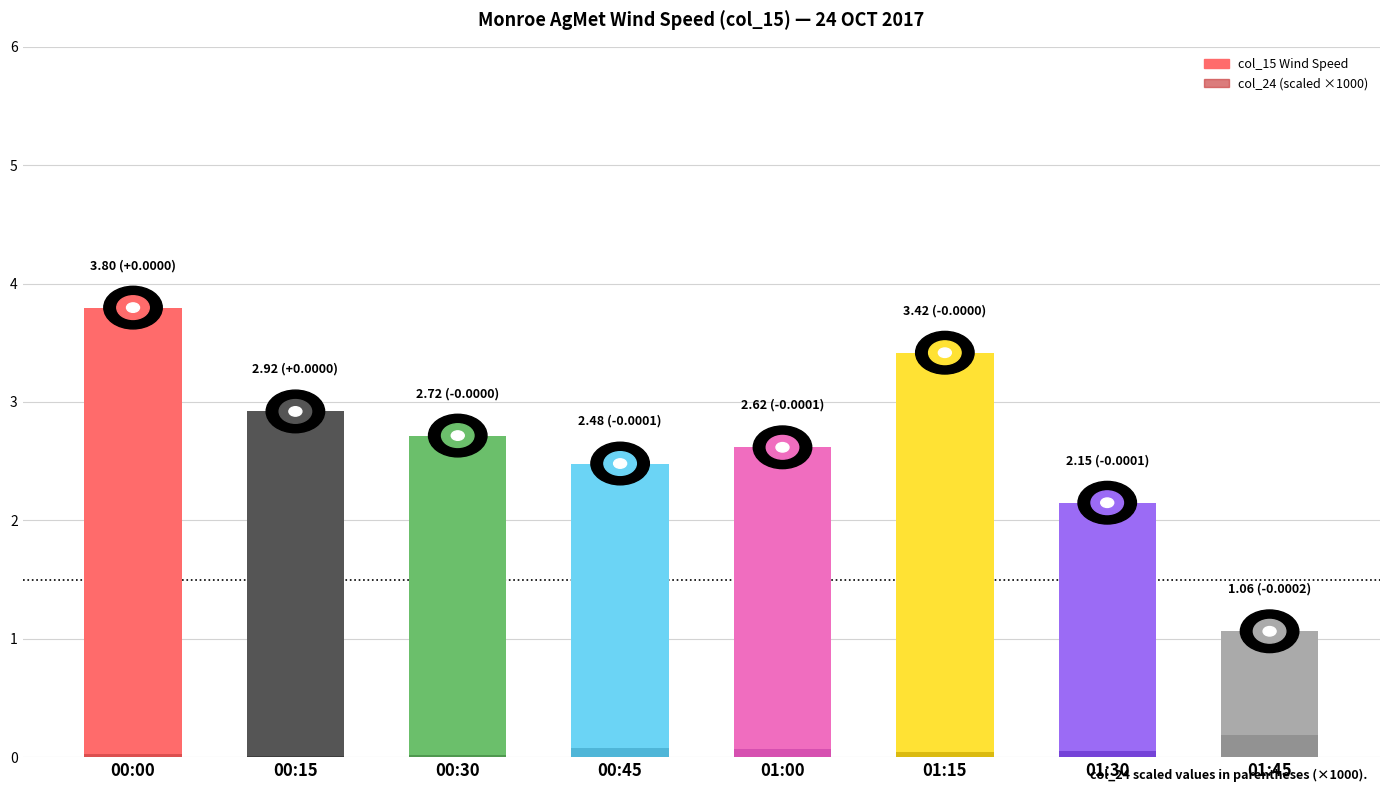

Reading left to right, transcribe all the data shown in this chart.

col_15 (Wind Speed): 00:00=3.8	00:15=2.9	00:30=2.7	00:45=2.5	01:00=2.6	01:15=3.4	01:30=2.1	01:45=1.1
col_24 (×1000): 00:00=0.0	00:15=0.0	00:30=0.0	00:45=0.1	01:00=0.1	01:15=0.0	01:30=0.1	01:45=0.2